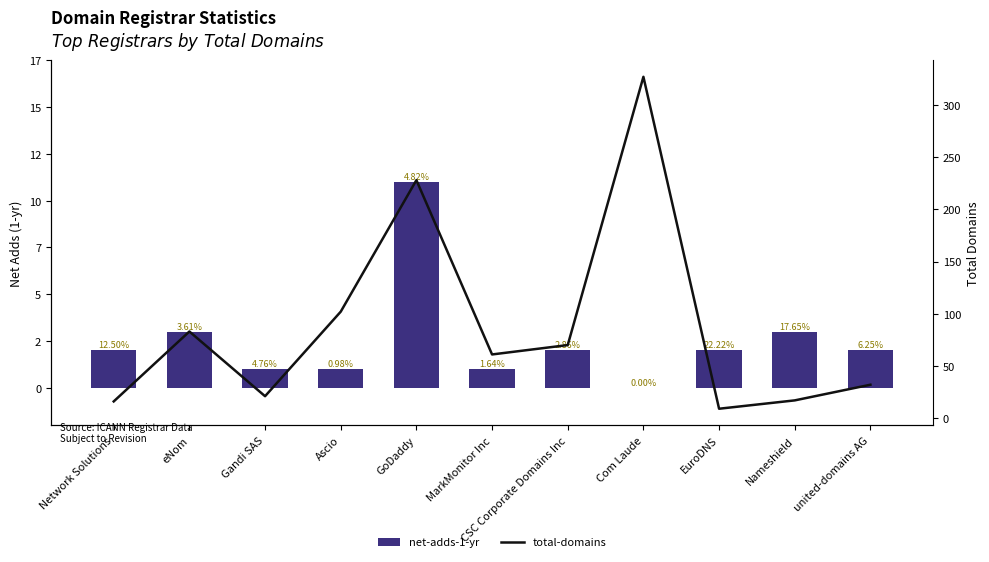

Is it true that net-adds-1-yr equals 3 at EuroDNS?

False